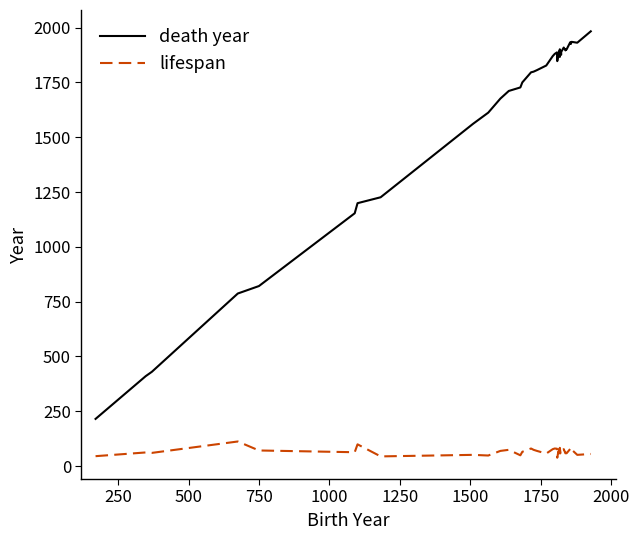

How many series are shown in this chart?

2